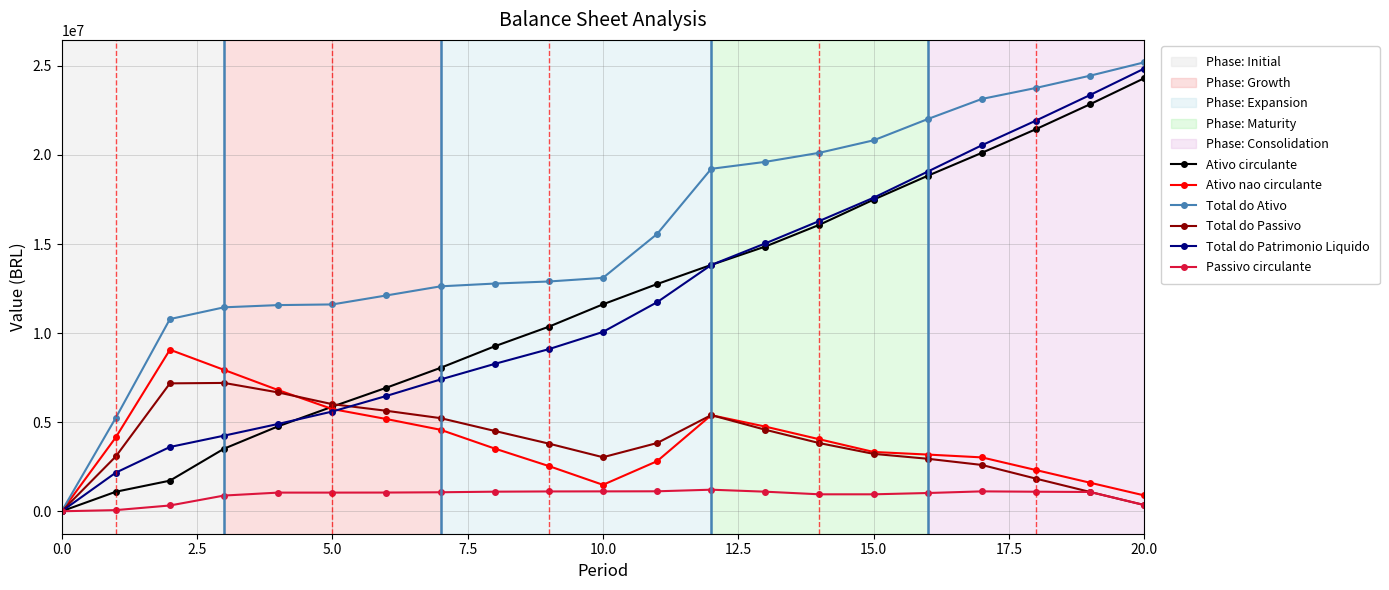

At how many categories does at least one series exceed 2577120?

20